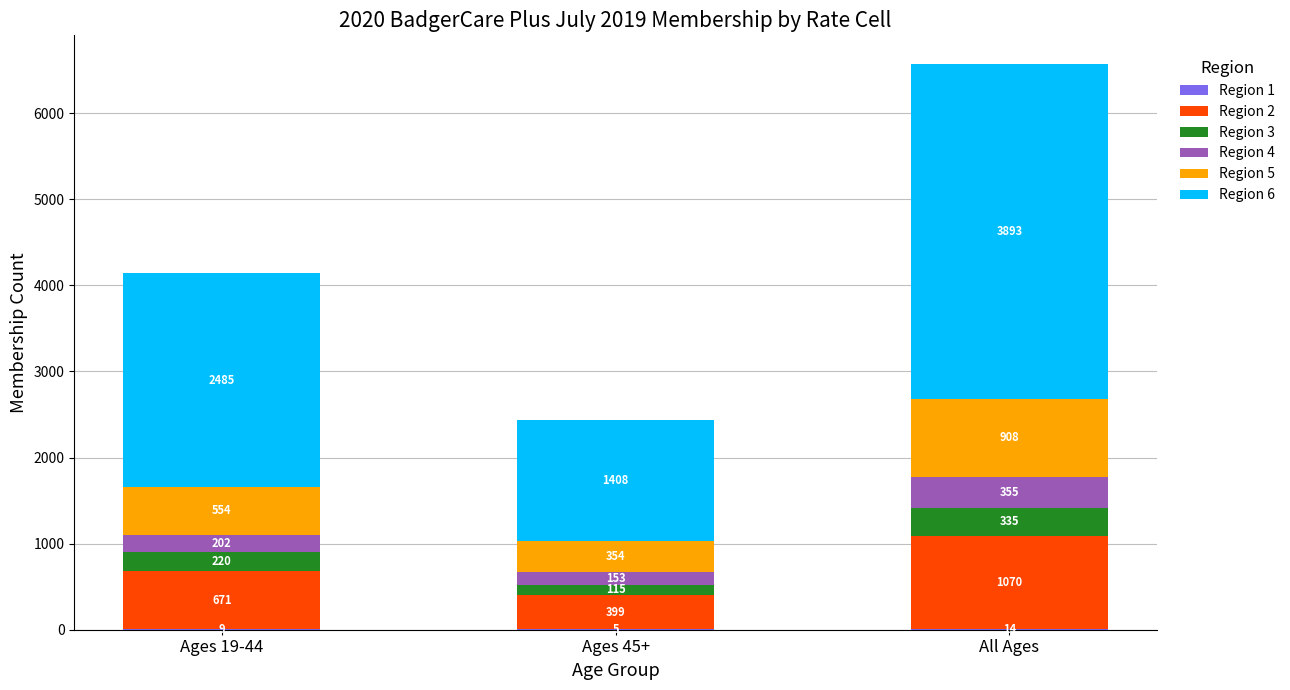

What is the total value across all series at Ages 45+?

2434